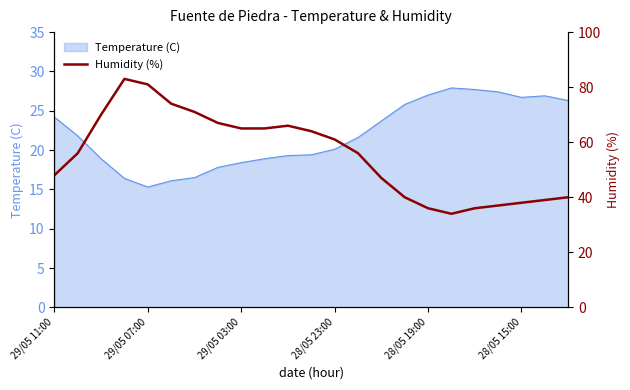

What is the change in value from 7 to 11?

-3